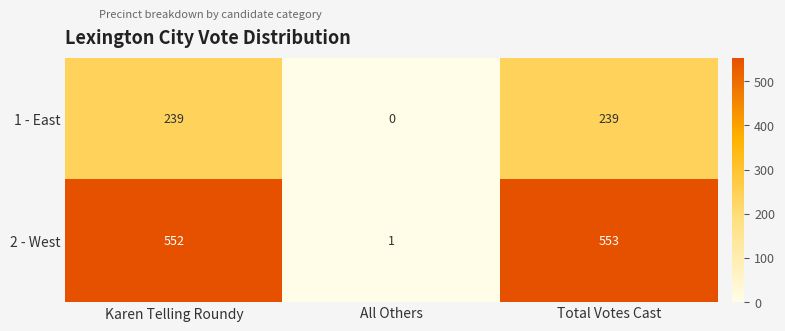

How many 1 - East values are between 0 and 239?

3